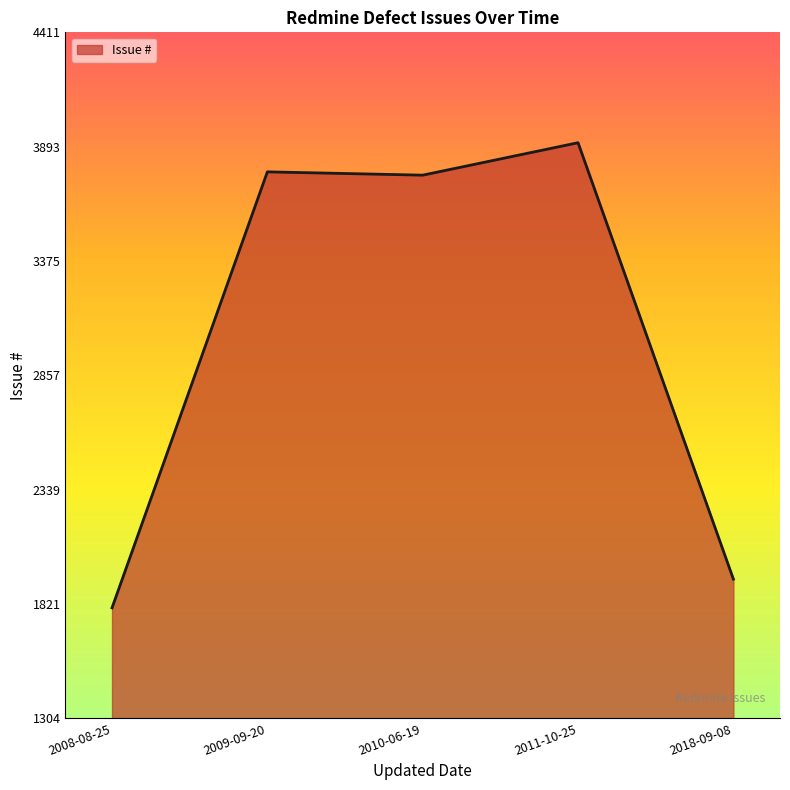

What is the difference between the values at 2009-09-20 and 2008-08-25?

1975